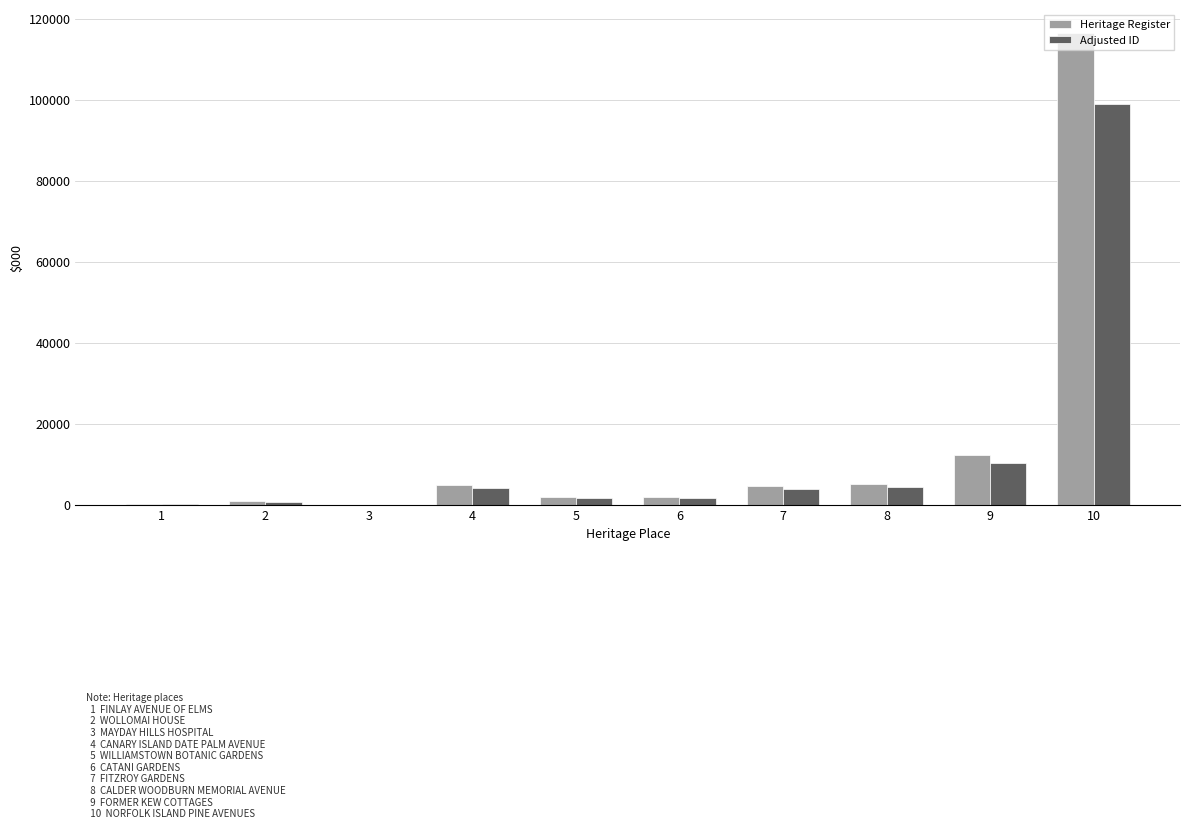

Between 7 and 10, which series saw the biggest shift?

Heritage Register